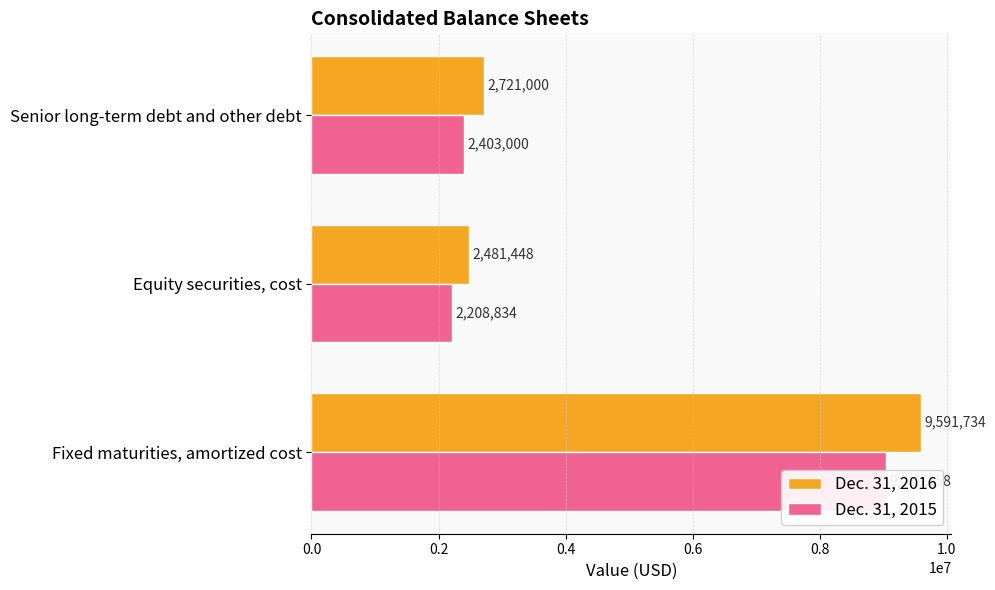

Between Equity securities, cost and Senior long-term debt and other debt, which series saw the biggest shift?

Dec. 31, 2016